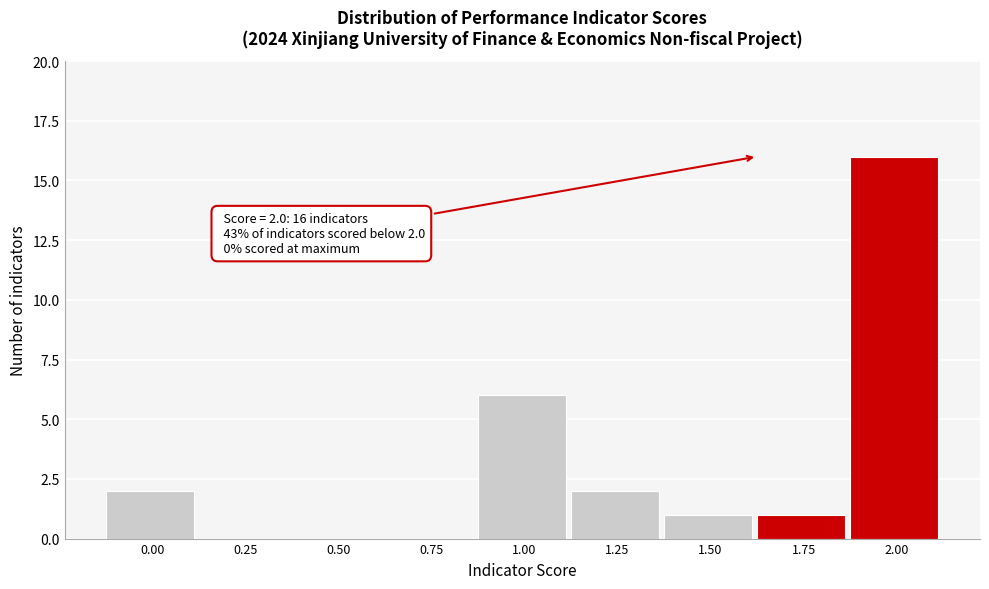

Reading left to right, transcribe all the data shown in this chart.

0.00=2	0.25=0	0.50=0	0.75=0	1.00=6	1.25=2	1.50=1	1.75=1	2.00=16